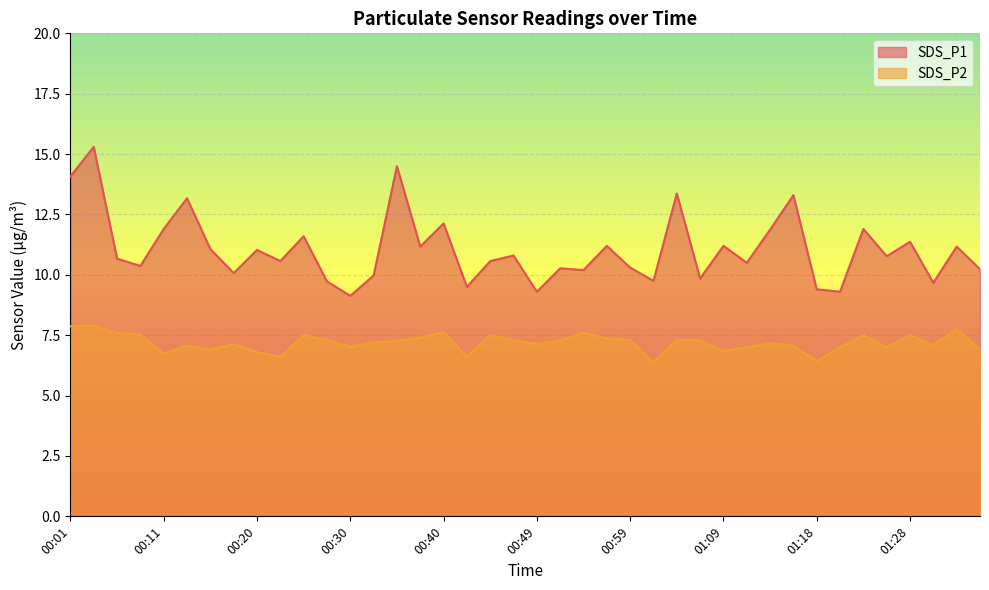

What position from the right is 01:31?

3